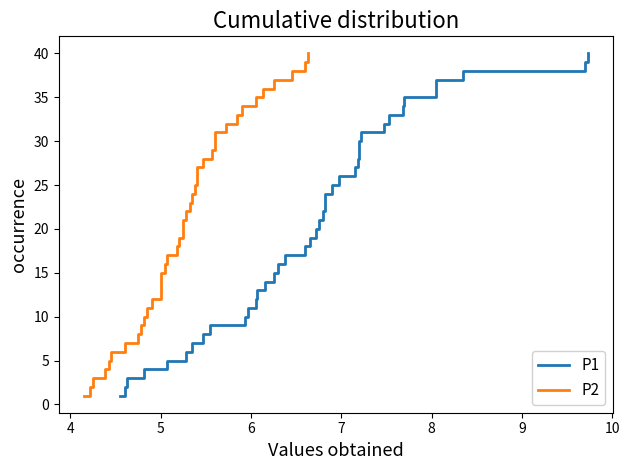

Reading right to left, extract all data points from this chart.

P1: 40	39	38	37	36	35	34	33	32	31	30	29	28	27	26	25	24	23	22	21	20	19	18	17	16	15	14	13	12	11	10	9	8	7	6	5	4	3	2	1
P2: 40	39	38	37	36	35	34	33	32	31	30	29	28	27	26	25	24	23	22	21	20	19	18	17	16	15	14	13	12	11	10	9	8	7	6	5	4	3	2	1